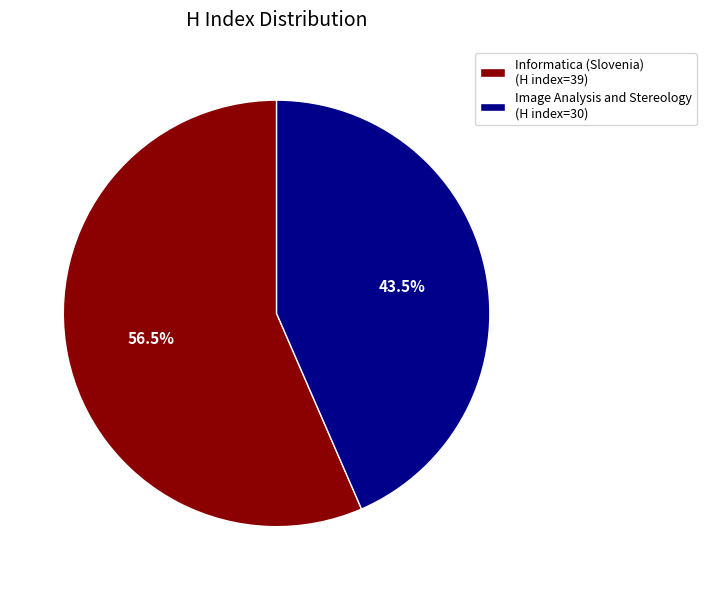

What is the total percentage of Image Analysis and Stereology (H index=30) and Informatica (Slovenia) (H index=39)?

100.0%